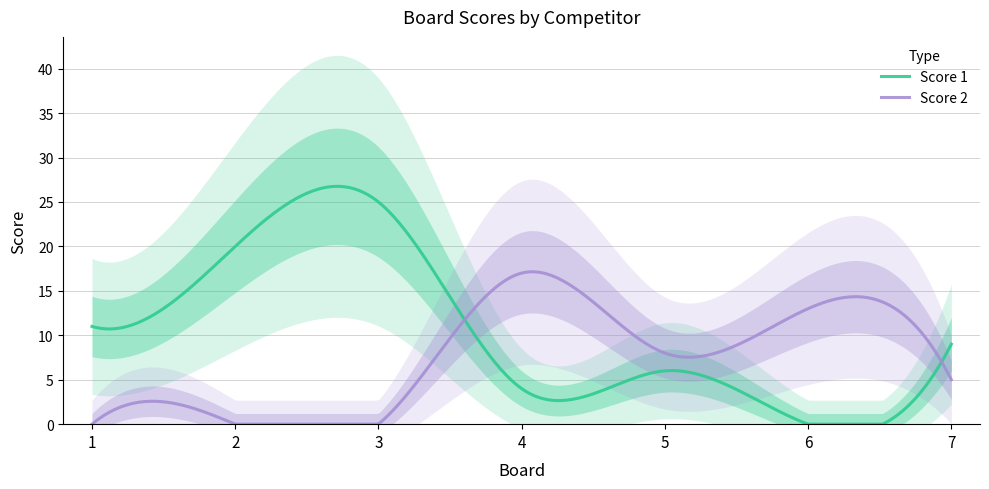

List the series in order of their overall mean, lowest first.

Score 2, Score 1